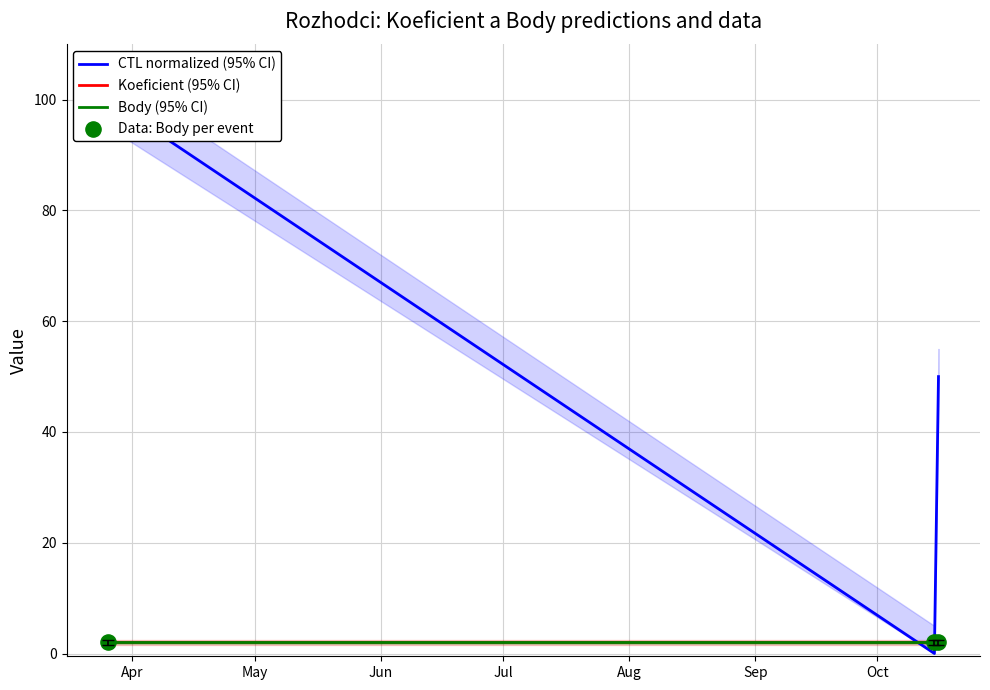

Which series has the widest spread of Y values?

CTL normalized (95% CI)